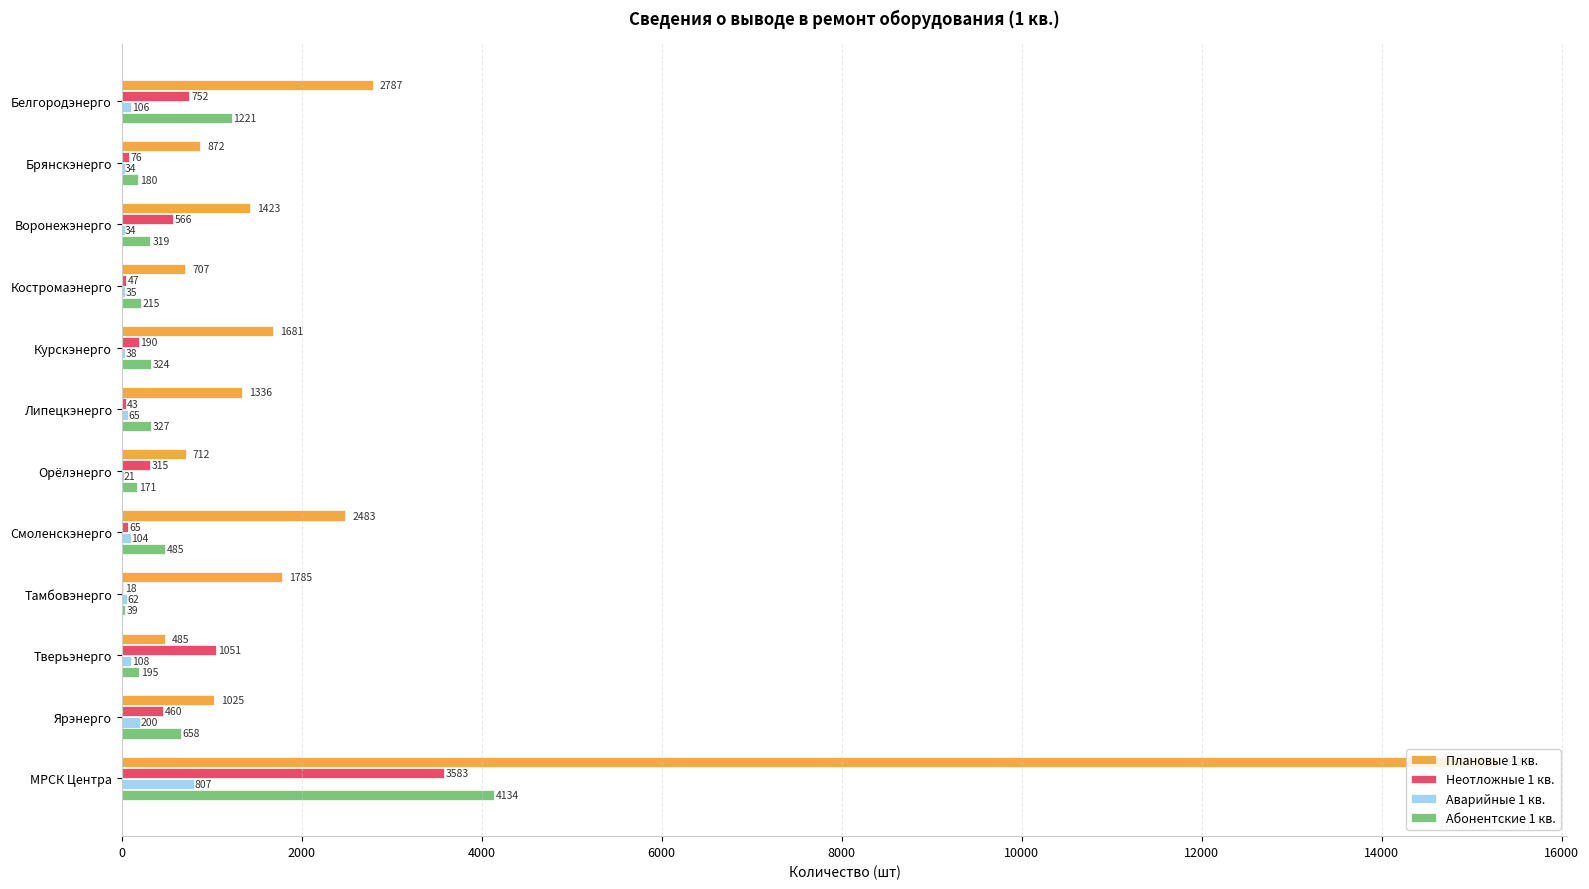

Is the value of Аварийные 1 кв. at Белгородэнерго greater than the value of Плановые 1 кв. at Курскэнерго?

No